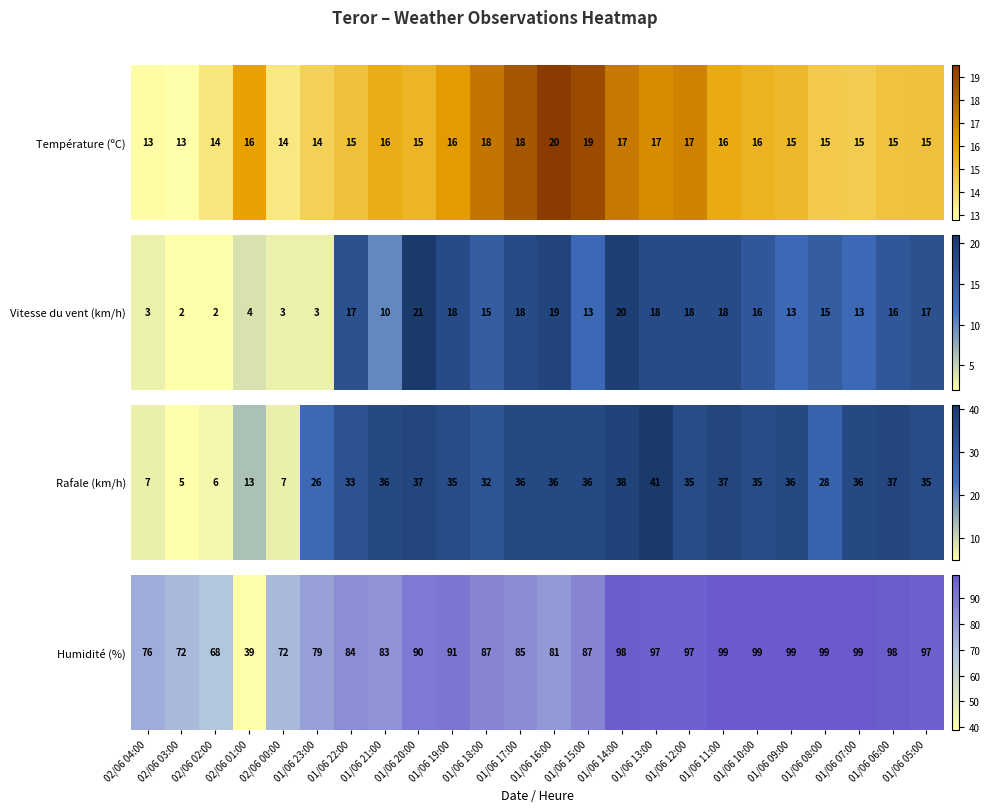

Rank the categories by value from lowest to highest.

02/06 01:00, 02/06 02:00, 02/06 03:00, 02/06 00:00, 02/06 04:00, 01/06 23:00, 01/06 16:00, 01/06 21:00, 01/06 22:00, 01/06 17:00, 01/06 18:00, 01/06 15:00, 01/06 20:00, 01/06 19:00, 01/06 13:00, 01/06 12:00, 01/06 05:00, 01/06 14:00, 01/06 06:00, 01/06 11:00, 01/06 10:00, 01/06 09:00, 01/06 08:00, 01/06 07:00